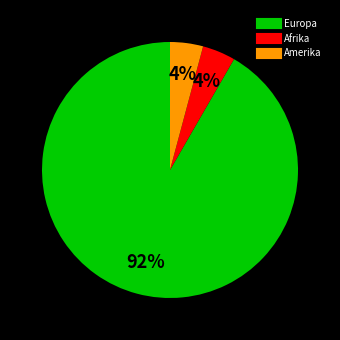

Which slice is the largest?

Europa